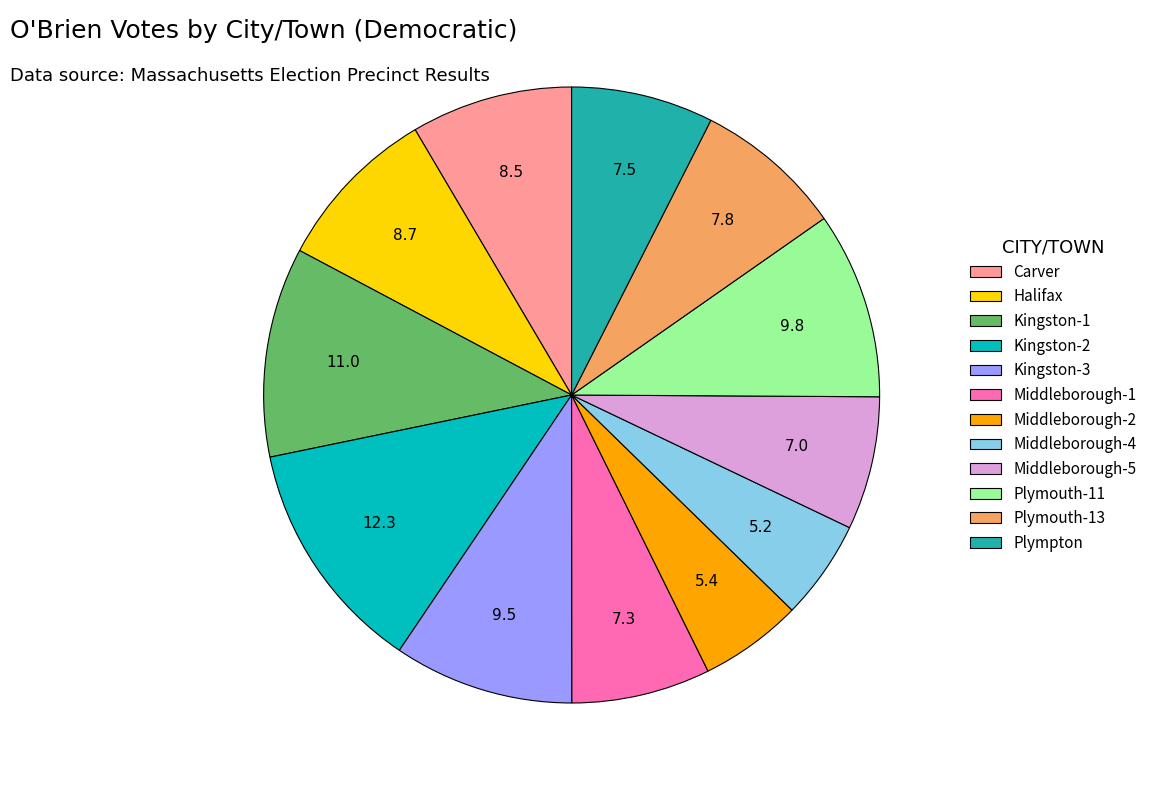

What is the ratio of the value at Middleborough-1 to the value at Kingston-2?

0.6